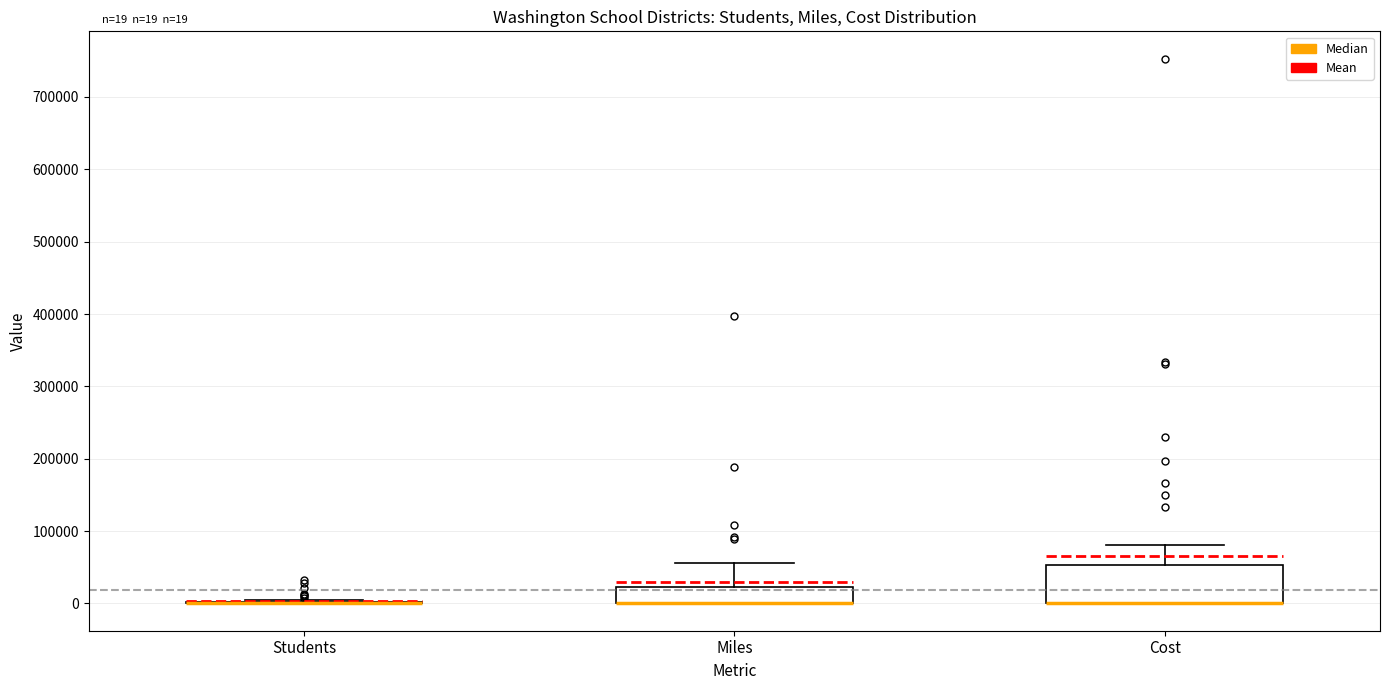

Comparing the boxes themselves (not the whiskers), which one is the tallest?

Cost